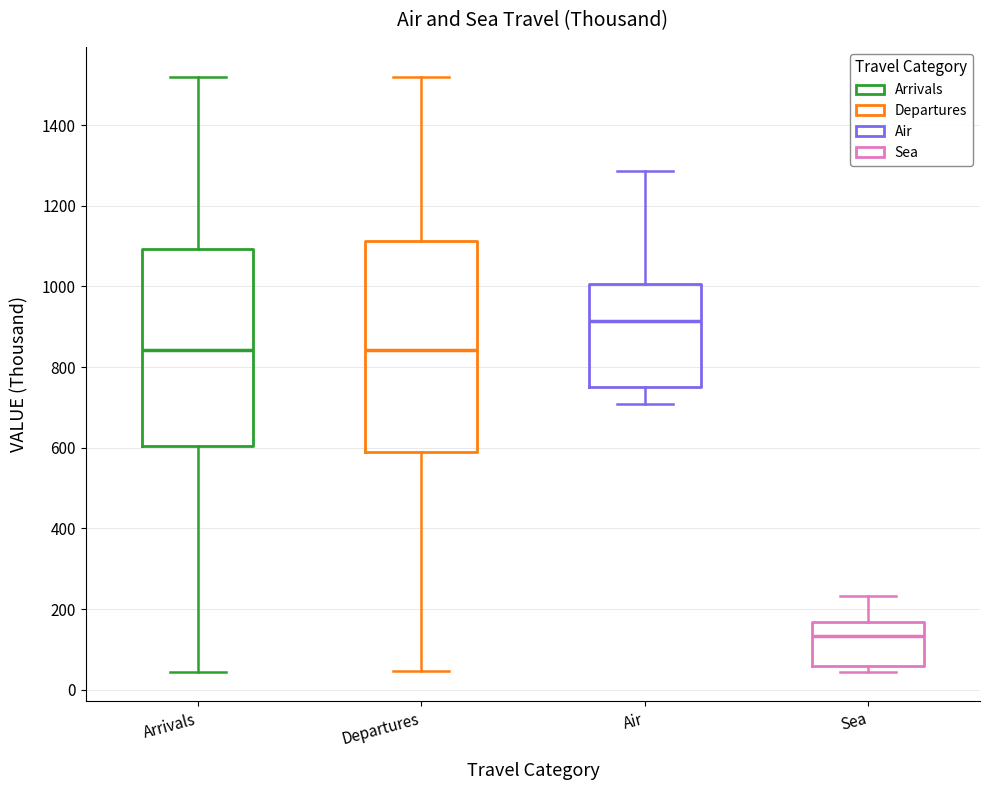

Which box is the tallest, from its lower edge to its upper edge?

Departures